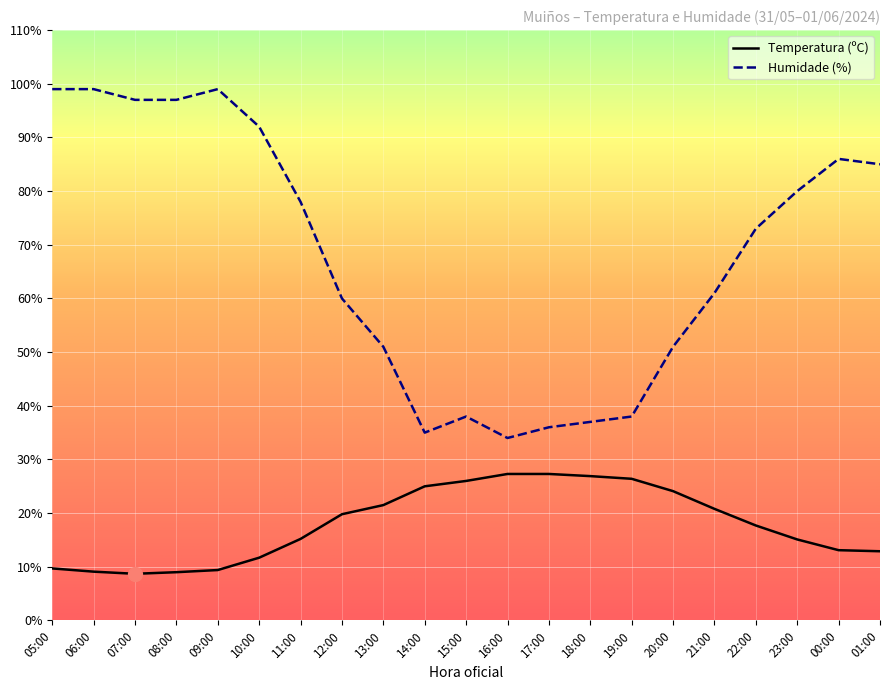

What is the spread (max minus min) of values at 17:00?

8.7